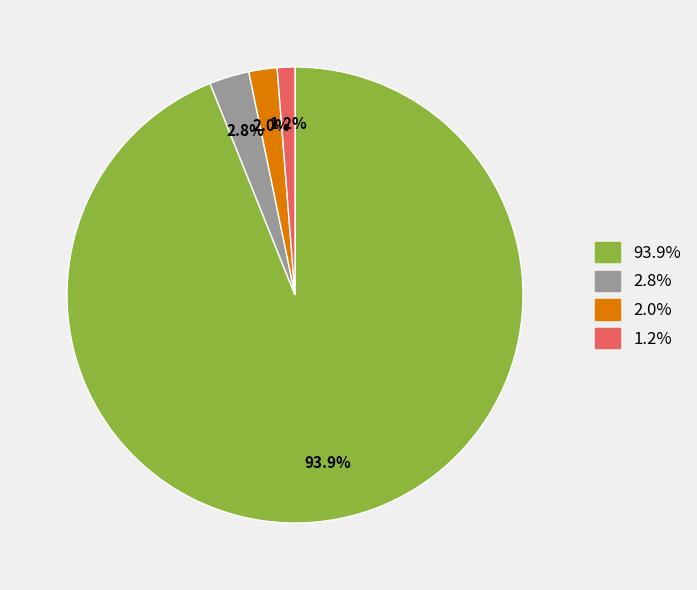

Is there a majority slice in this chart?

Yes